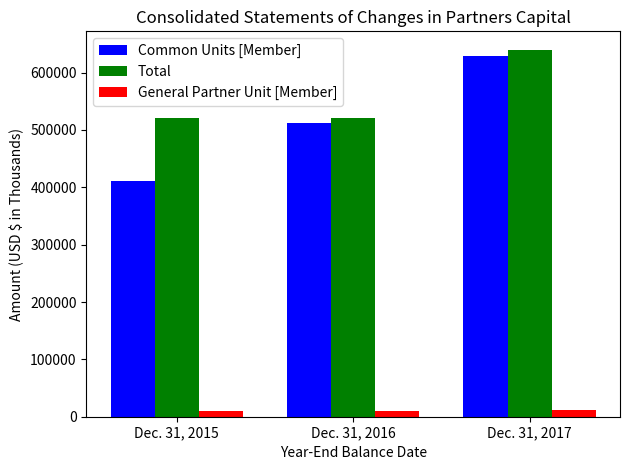

What is the maximum value for Total?

639950